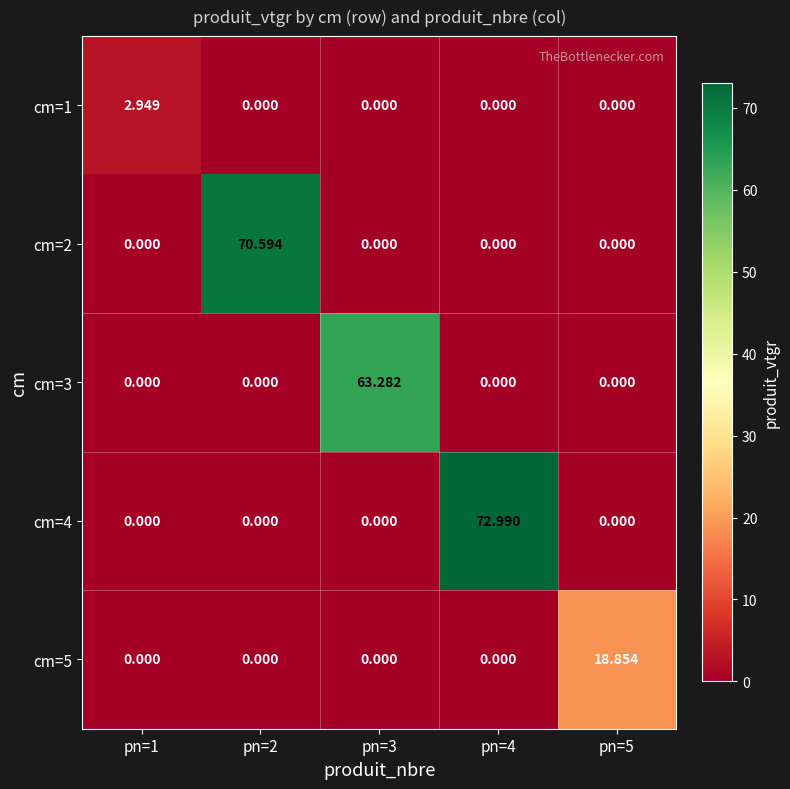

Is the value of cm=5 at pn=4 greater than the value of cm=3 at pn=3?

No